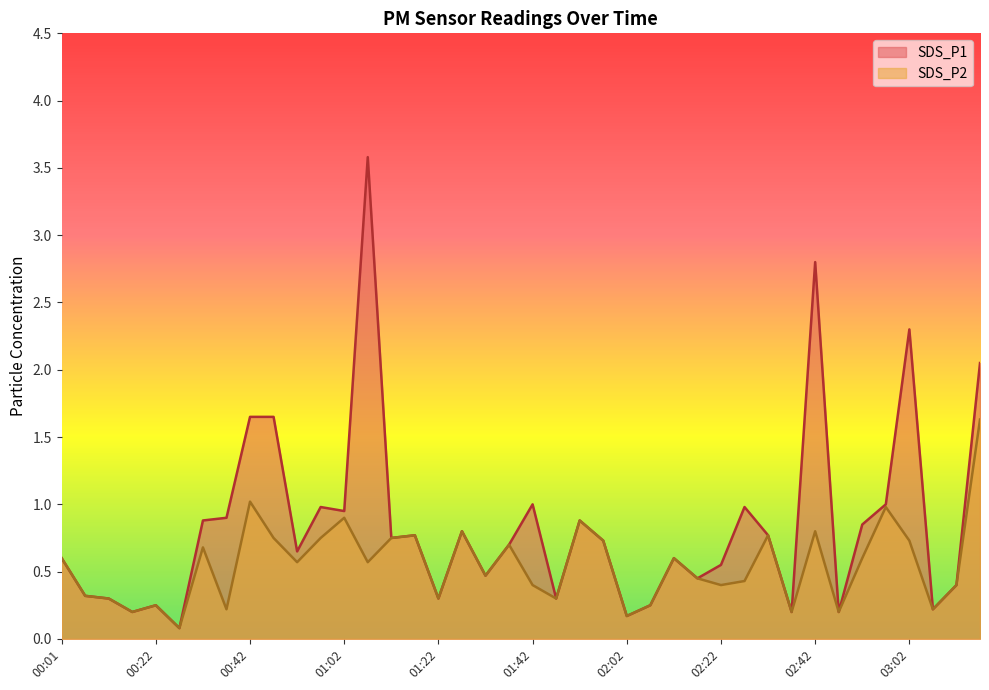

What is the label of the 22nd point from the left?

01:47